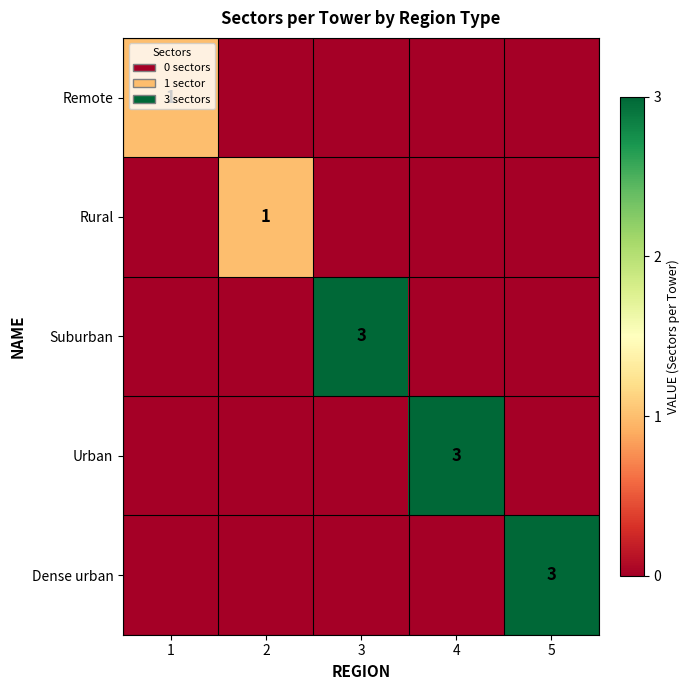

True or false: Suburban has a value of 1 at 3.

False